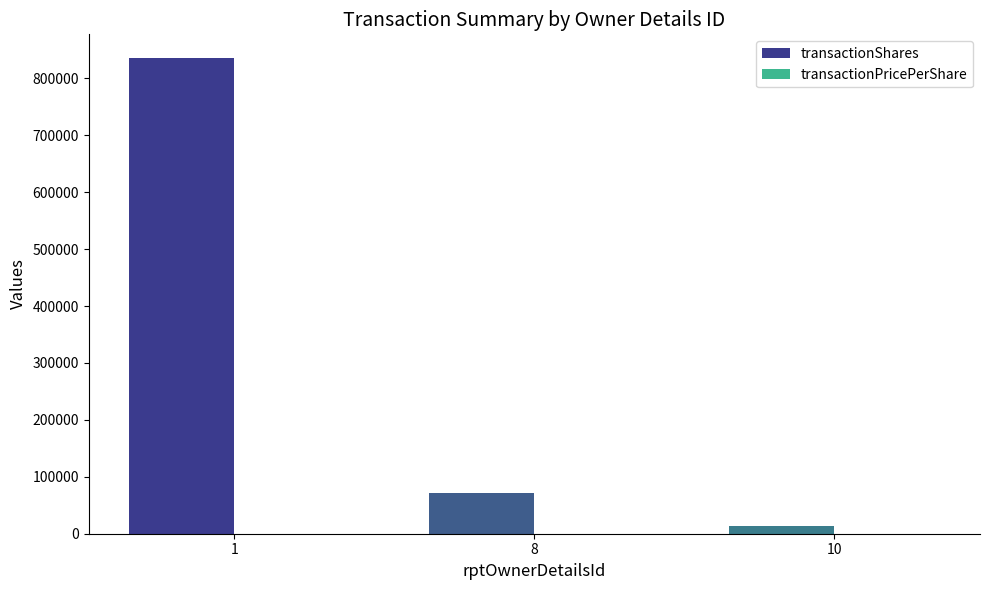

Which series has the largest total across all categories?

transactionShares